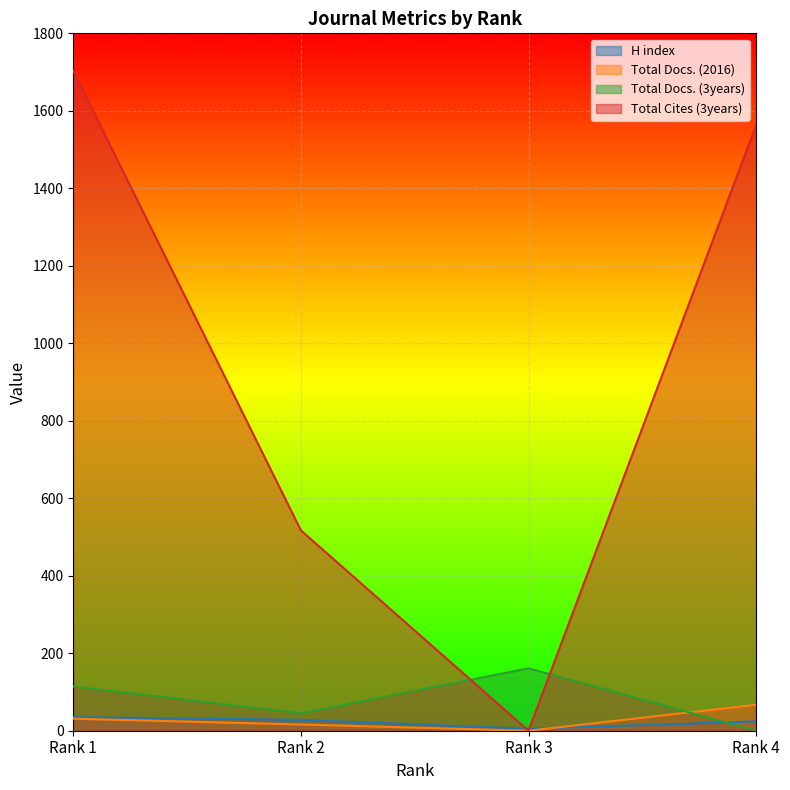

Count the Total Docs. (3years) values in the range 45 to 161.

3